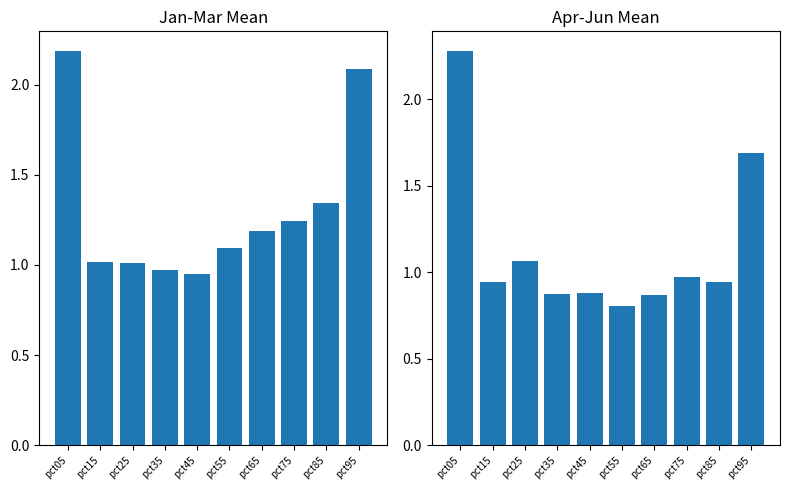

Is the value of Apr-Jun avg at pct65 greater than the value of Jan-Mar avg at pct85?

No